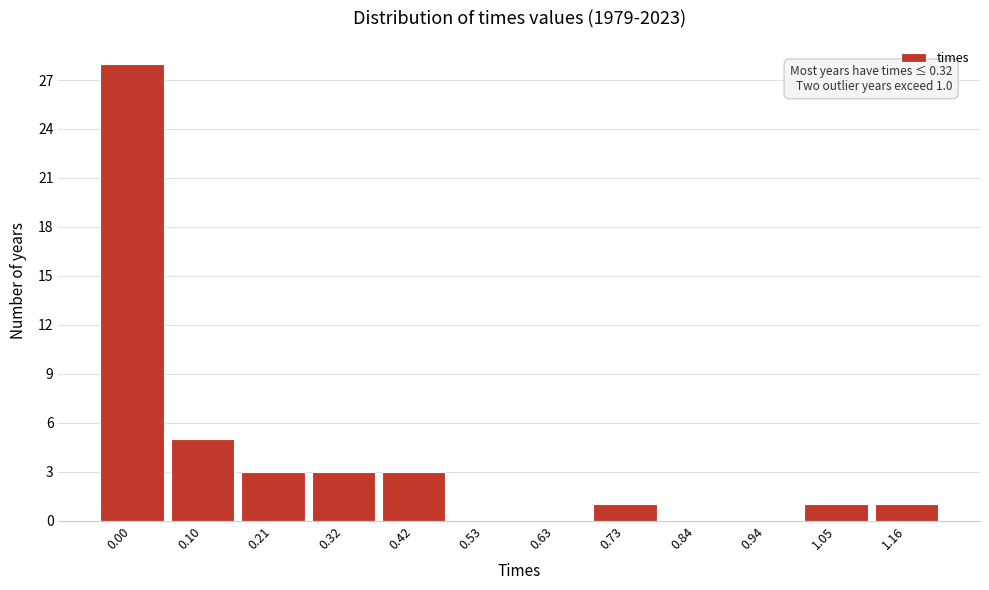

Reading left to right, list all the values displayed in this chart.

0.00=28	0.10=5	0.21=3	0.32=3	0.42=3	0.53=0	0.63=0	0.73=1	0.84=0	0.94=0	1.05=1	1.16=1